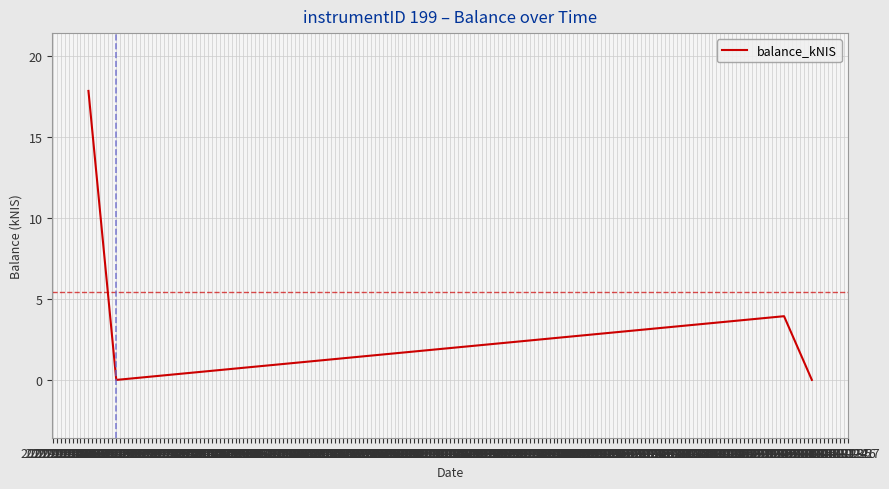

What is the sum of all values?

21.8